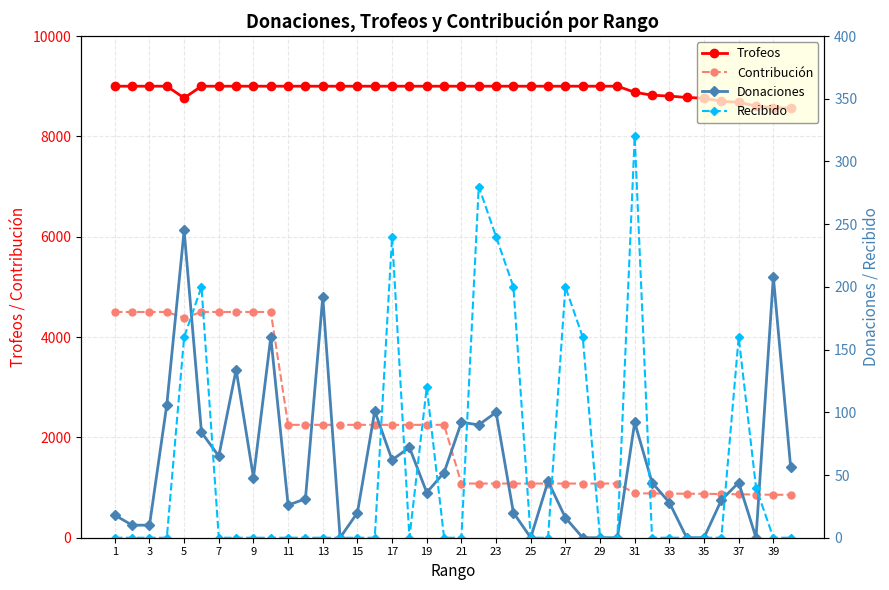

Which series has the widest spread of values?

Contribución